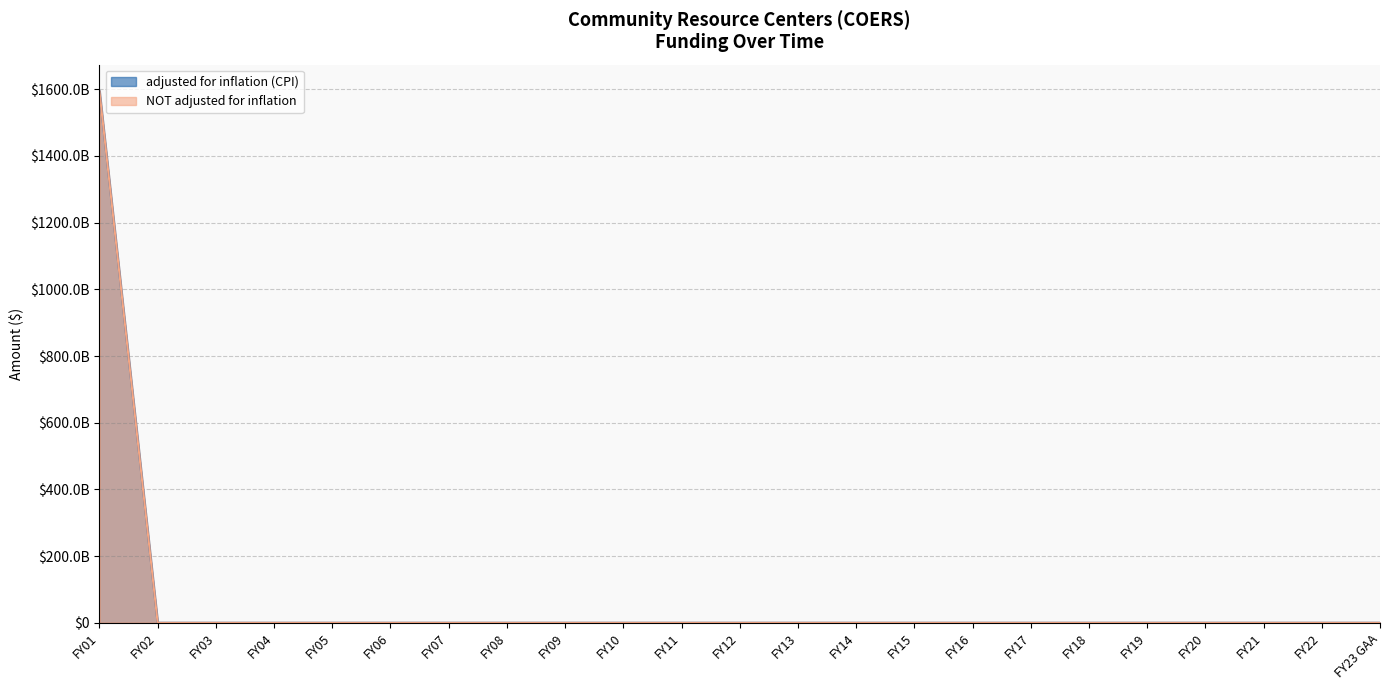

True or false: adjusted for inflation (CPI) has a value of 0 at FY22.

True